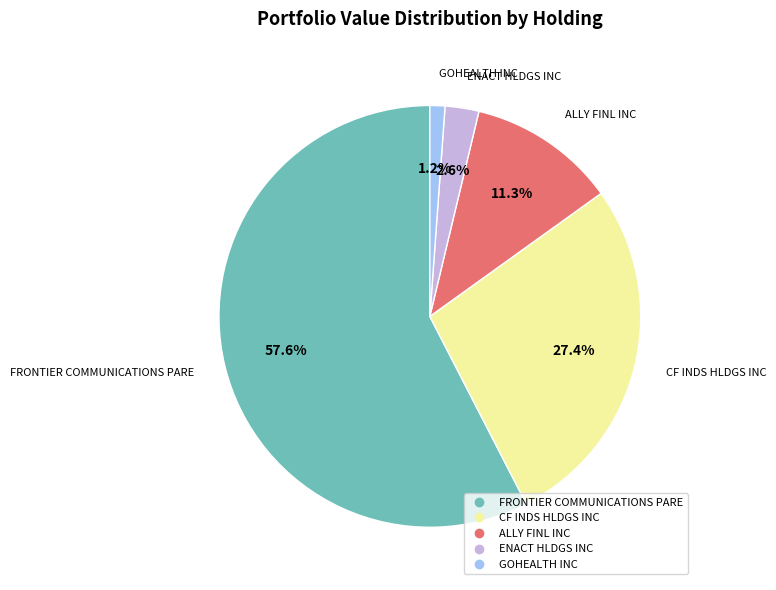

What is the largest slice in the pie chart?

FRONTIER COMMUNICATIONS PARE